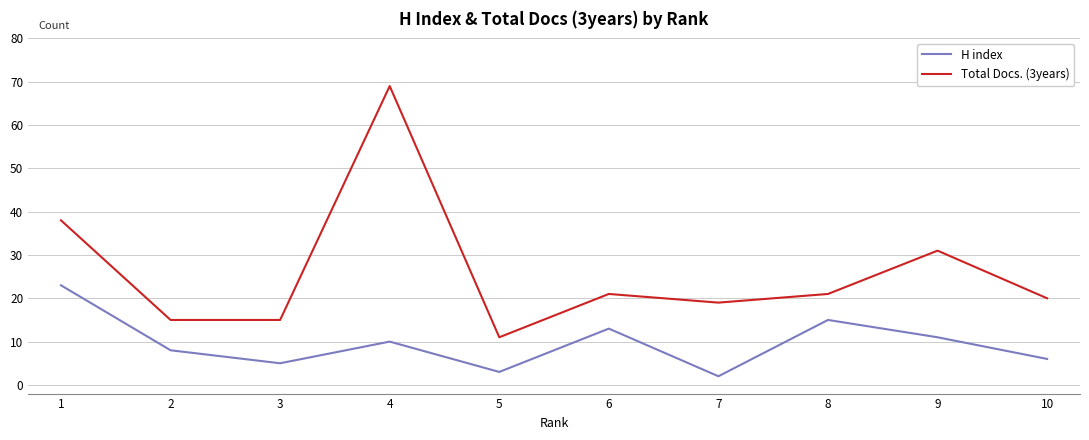

Where is the first local minimum for H index?

3